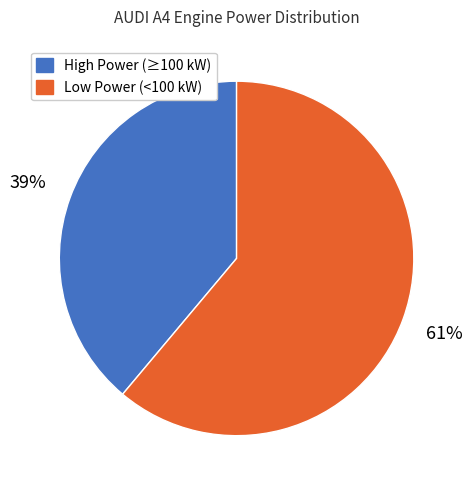

To the nearest percent, what is the average slice percentage?

50%